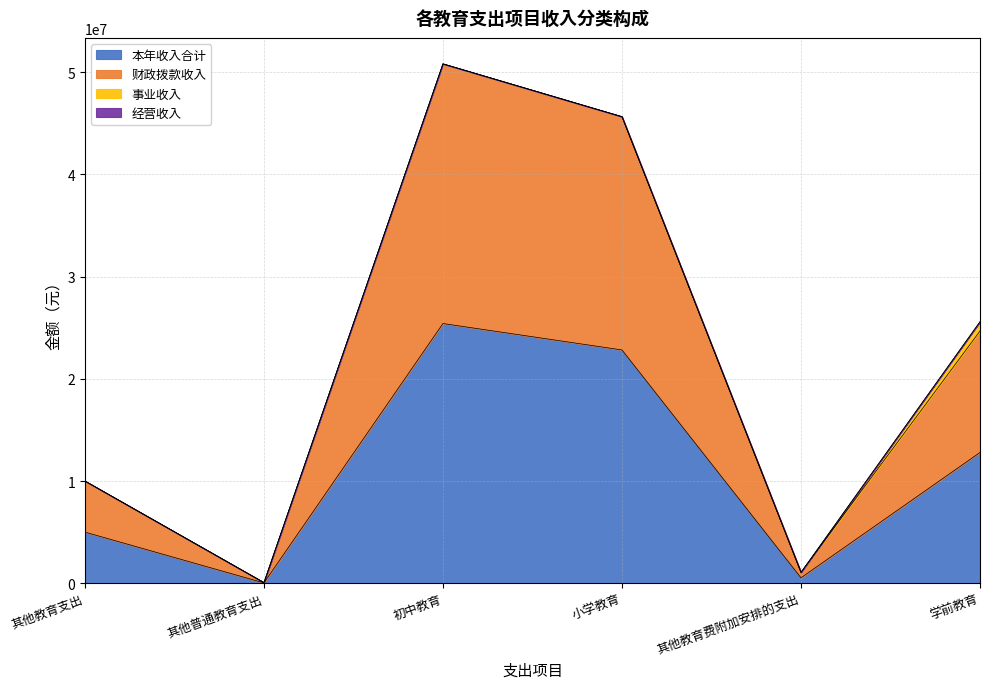

What is the sum of the 本年收入合计 values at 其他普通教育支出 and 学前教育?

12822975.3